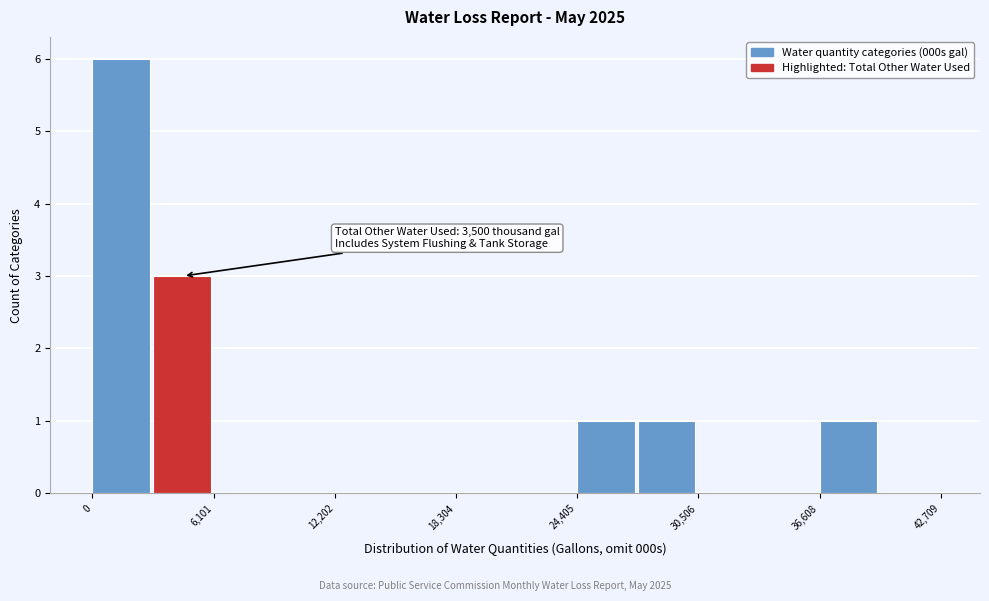

Around what value on the x-axis is the tallest bar? Give the approximate position of its centre, as read against the axis.

1000